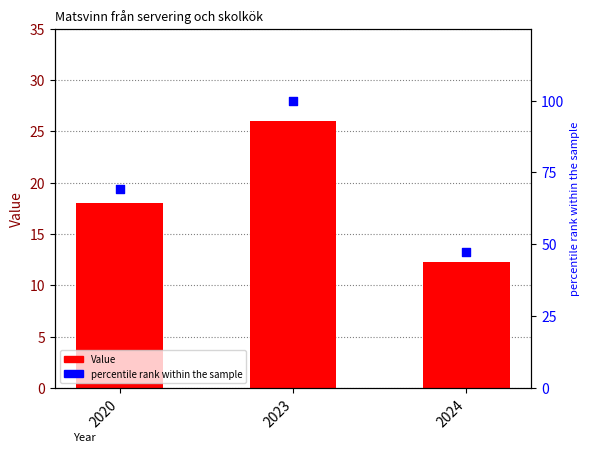

What are all the series names shown in the legend?

Value, percentile rank within the sample